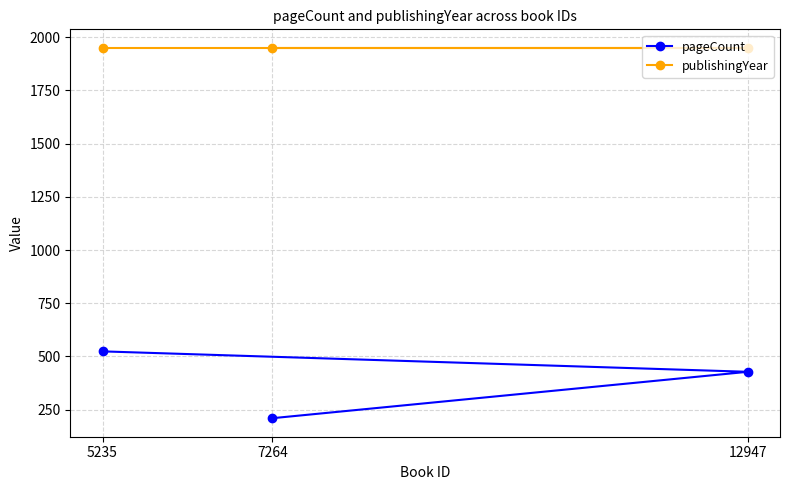

Count the number of categories in the chart.

3